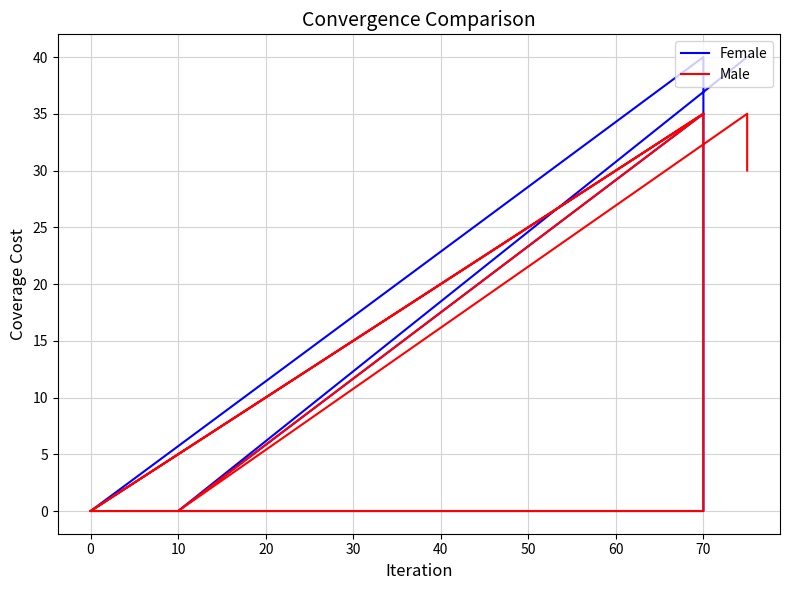

Where is the first local minimum for Female?

10